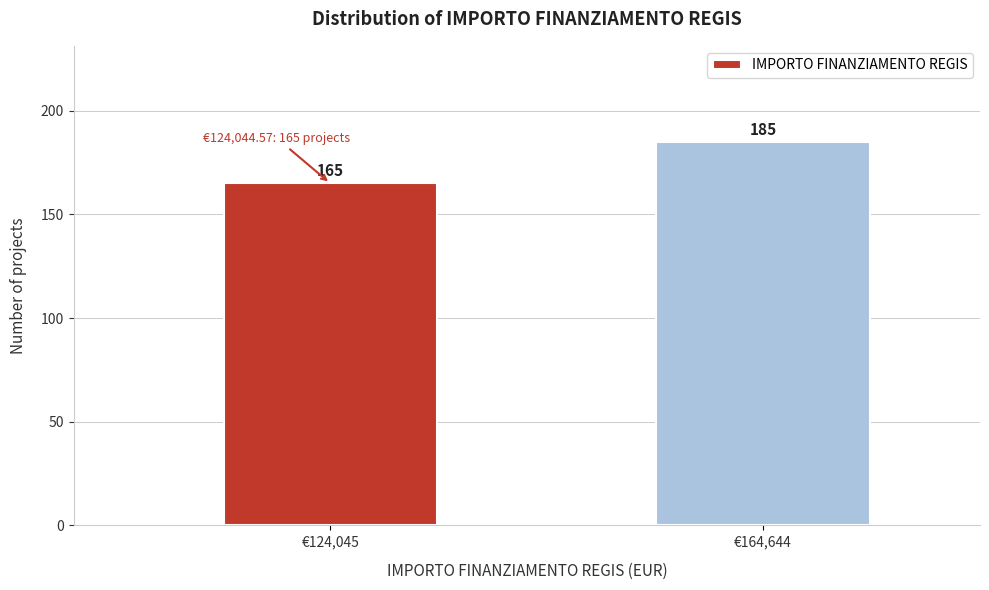

Reading right to left, list all the values displayed in this chart.

€164,644=185	€124,045=165